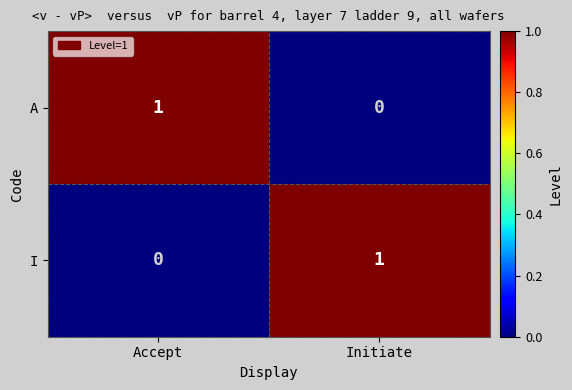

The A series shows 2 at Accept. True or false?

False